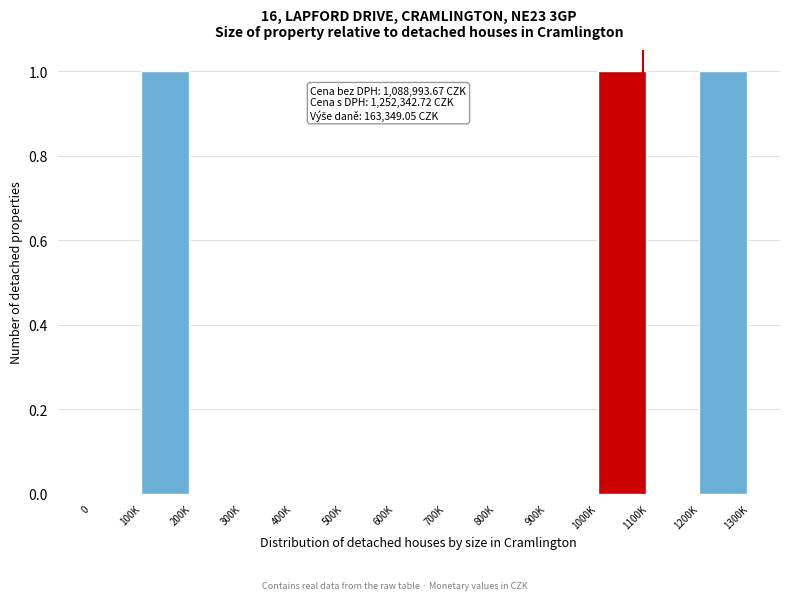

Reading left to right, extract all data points from this chart.

0=0	100K=1	200K=0	300K=0	400K=0	500K=0	600K=0	700K=0	800K=0	900K=0	1000K=1	1100K=0	1200K=1